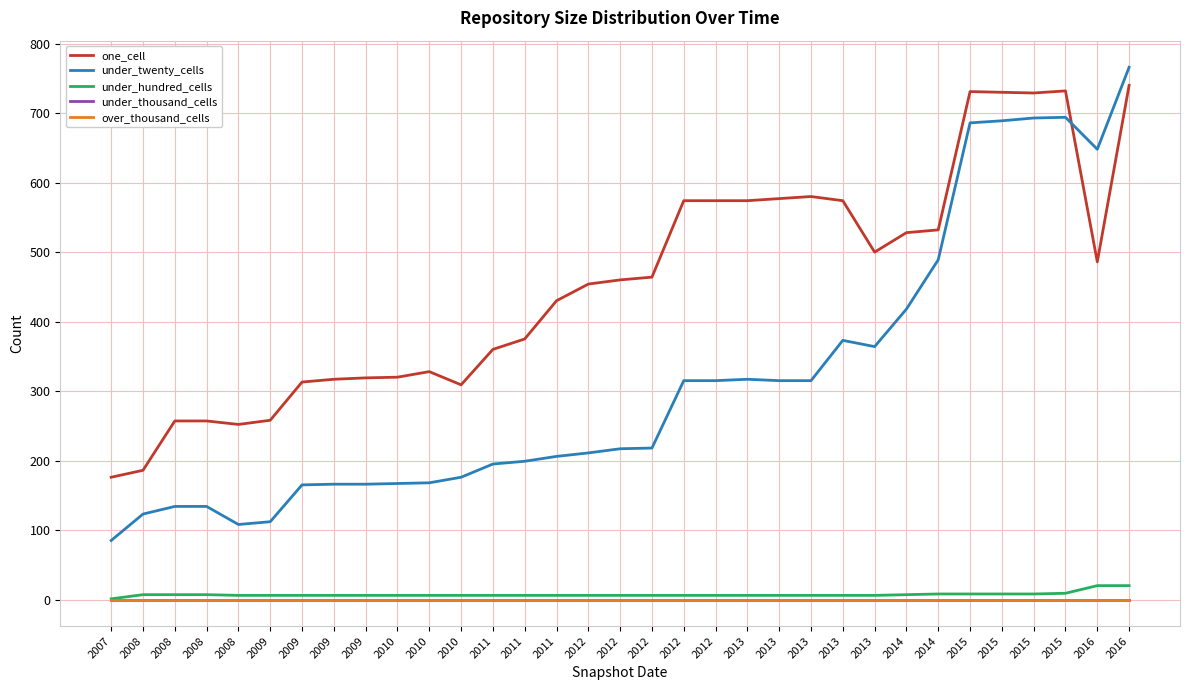

Does the chart have visible grid lines?

Yes